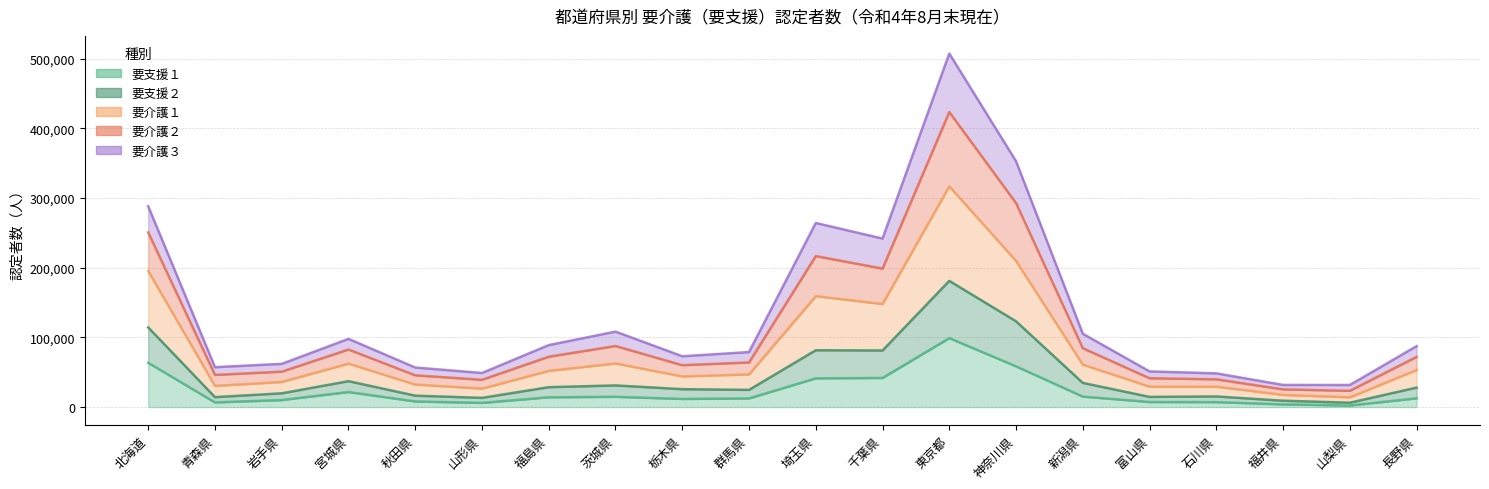

How many data points in 要支援１ are less than 12587?

10